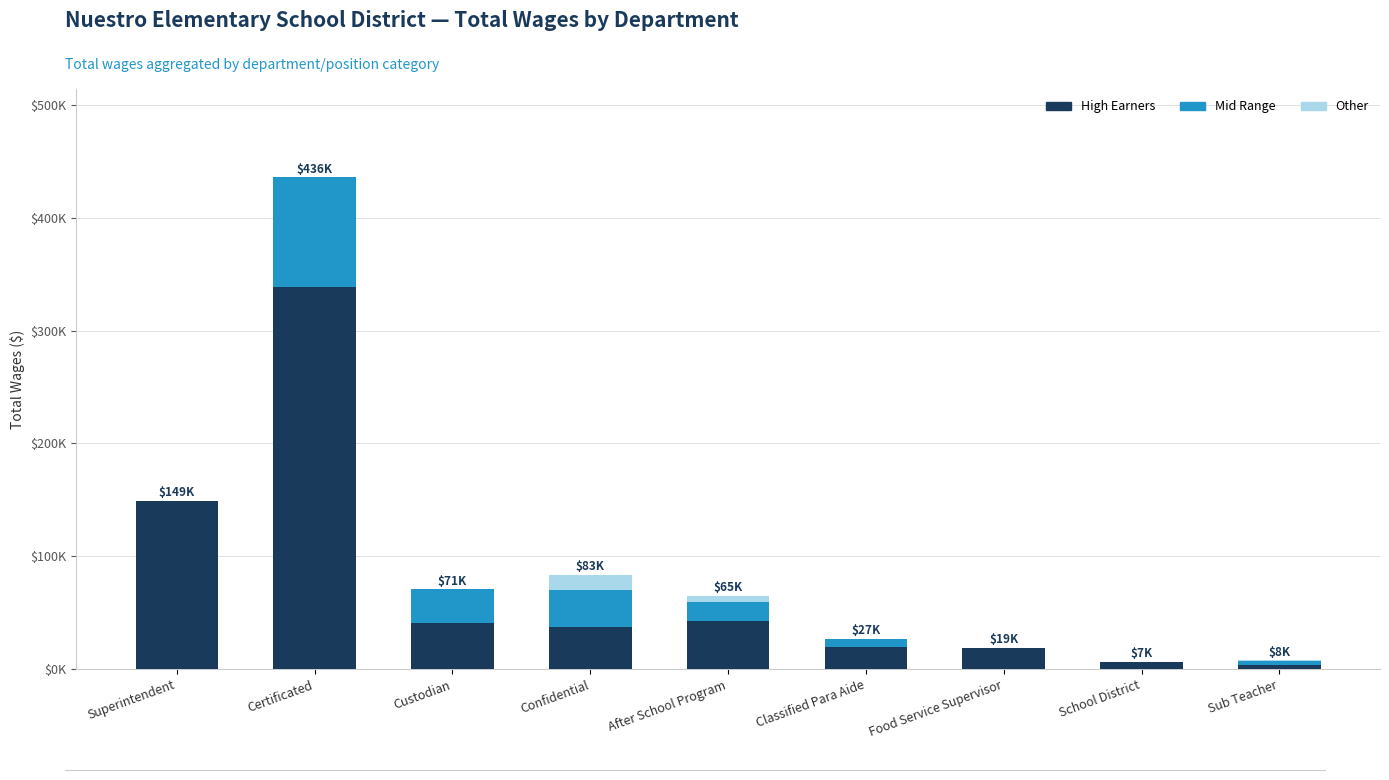

At which category is the sum across all series the highest?

Certificated